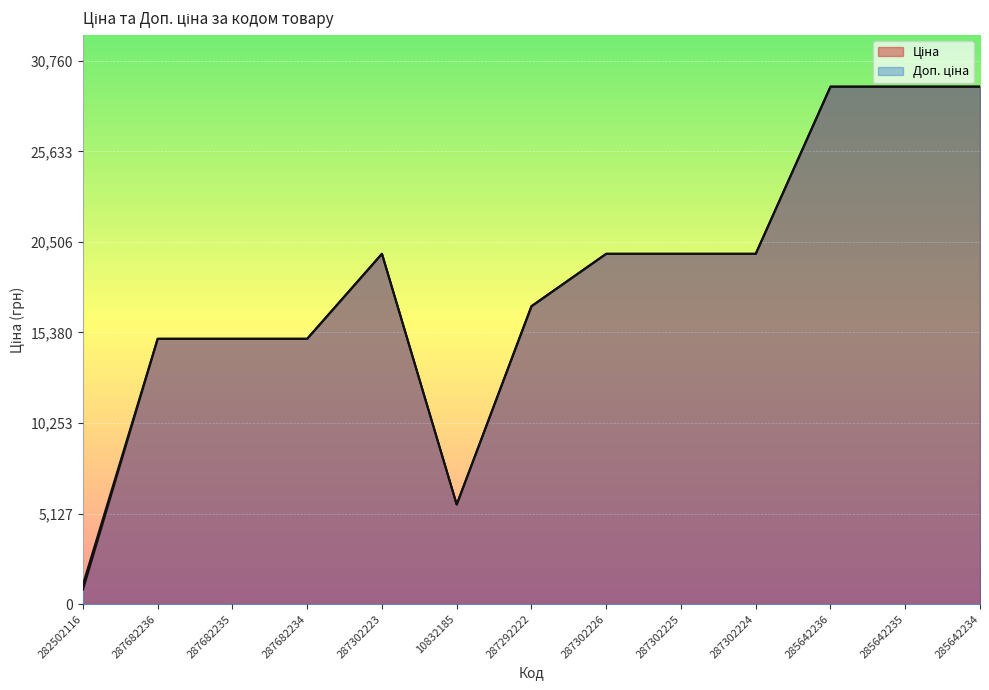

True or false: Доп. ціна and Ціна intersect in this chart.

False